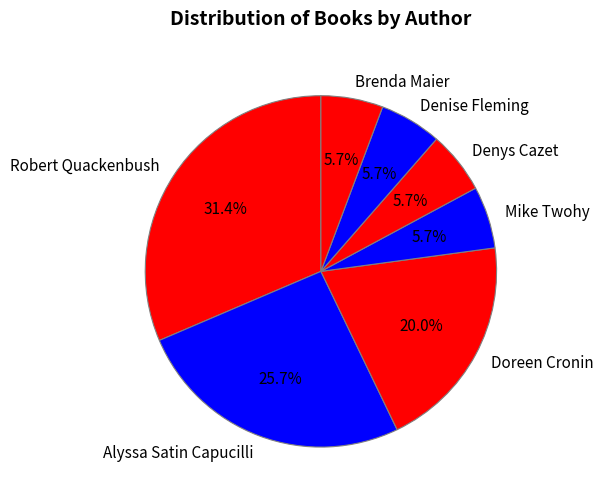

To the nearest percent, what portion does Alyssa Satin Capucilli represent?

26%